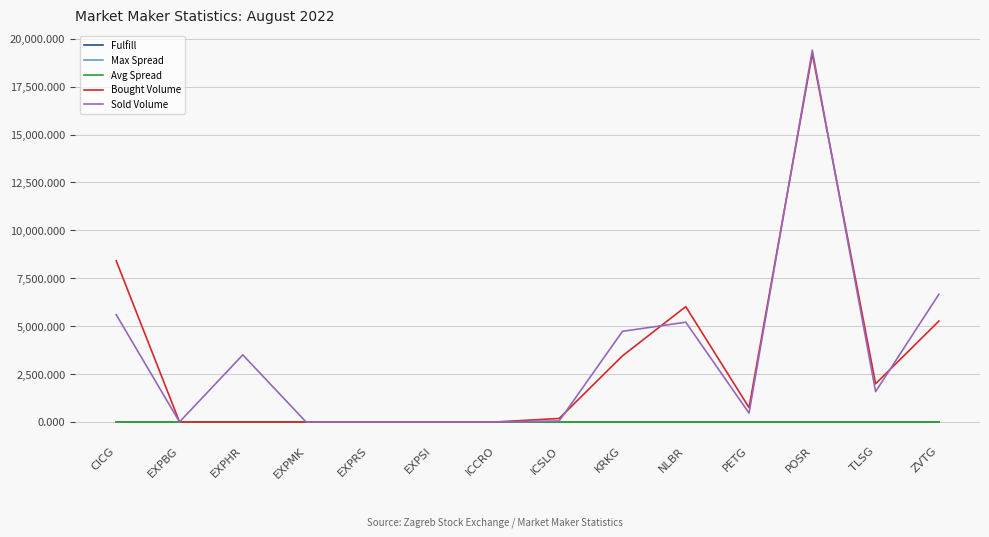

Which category has the highest value across all series?

POSR